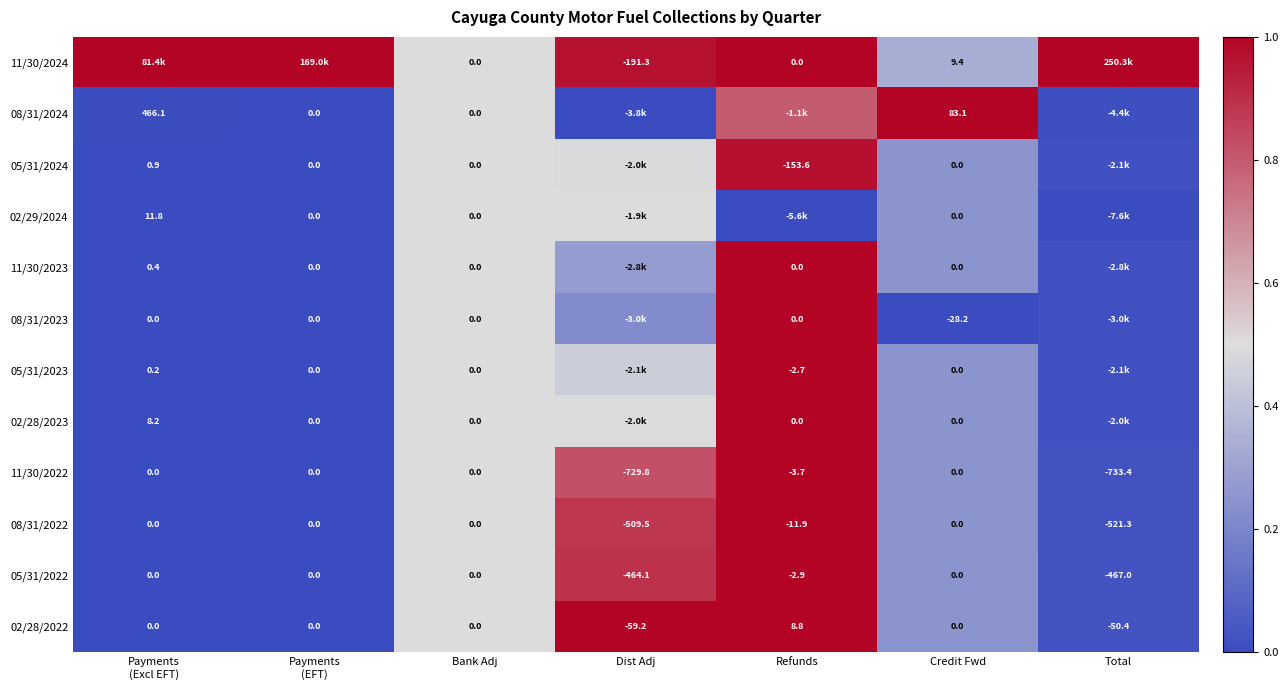

At which label does 08/31/2022 reach its minimum?

Total